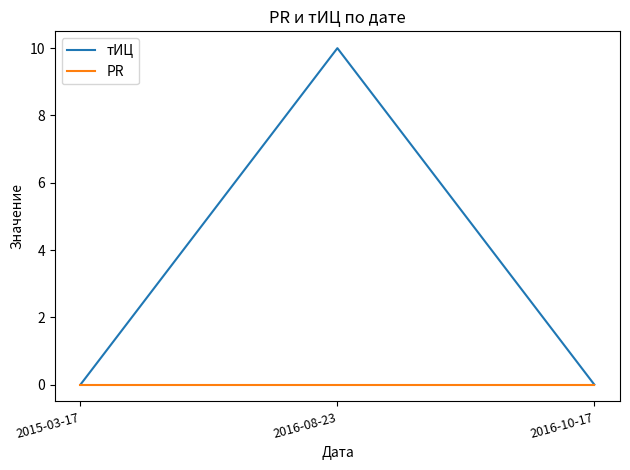

What is the maximum value for тИЦ?

10